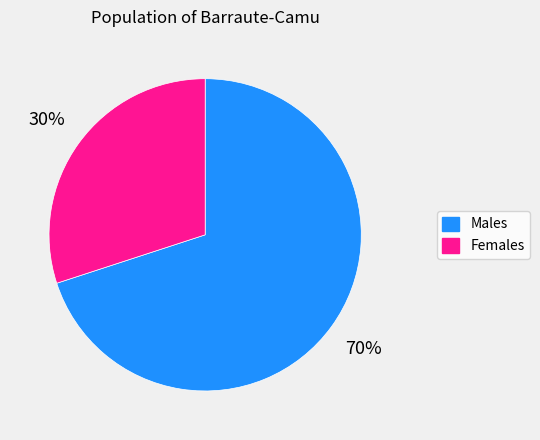

True or false: Males accounts for 70% of the total.

True